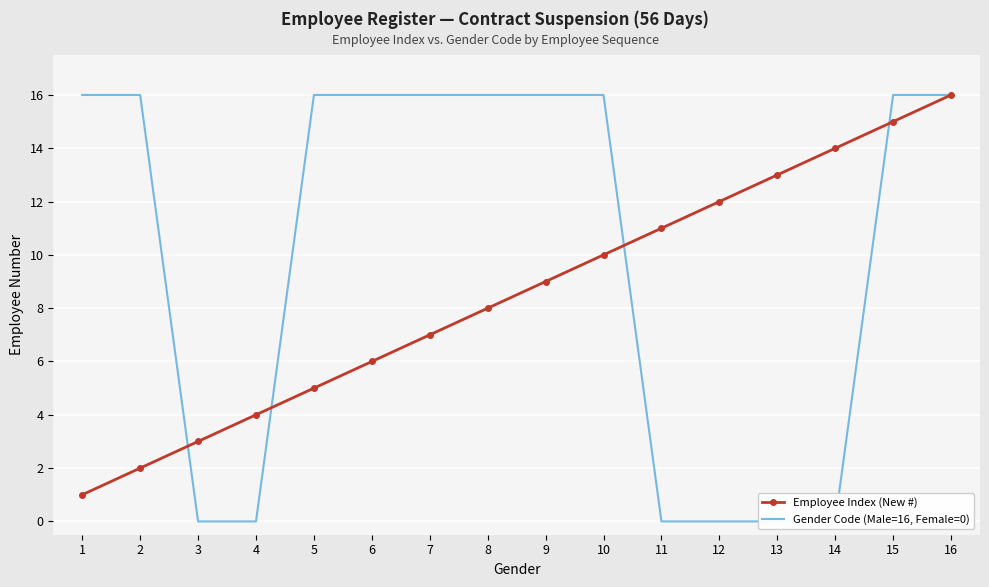

Which series has the largest total across all categories?

Gender Code (Male=16, Female=0)